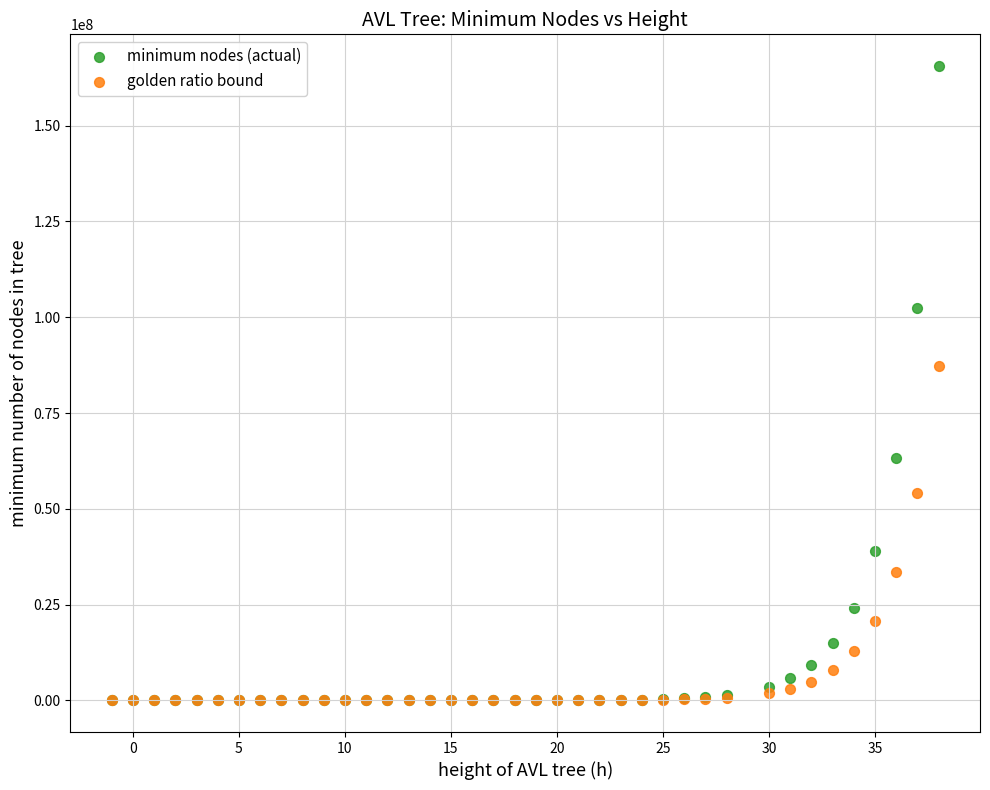

Which series has the largest Y range (max minus min)?

minimum nodes (actual)